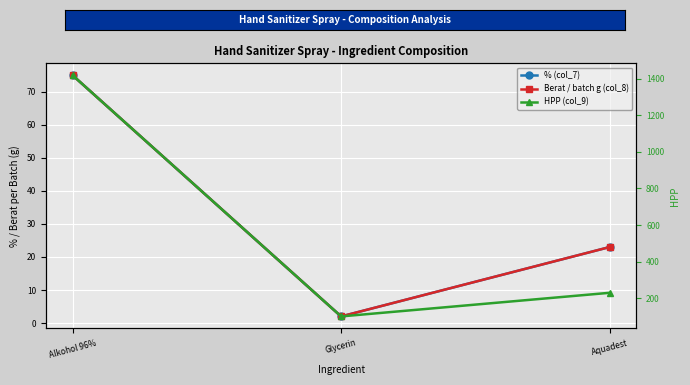

List the series in order of their peak value, highest first.

HPP (col_9), % (col_7), Berat / batch g (col_8)